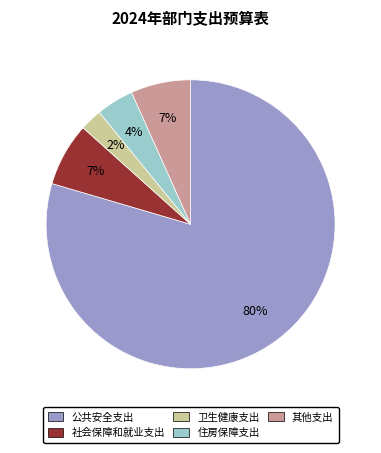

Which slice is the largest?

公共安全支出